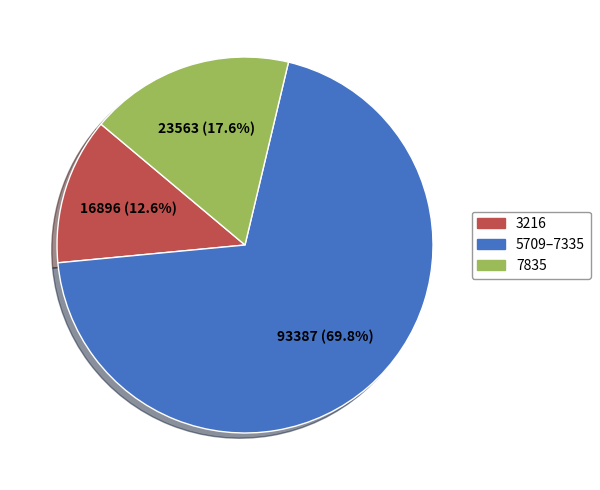

Approximately how many times larger is the value at 3216 compared to 7835?

0.7